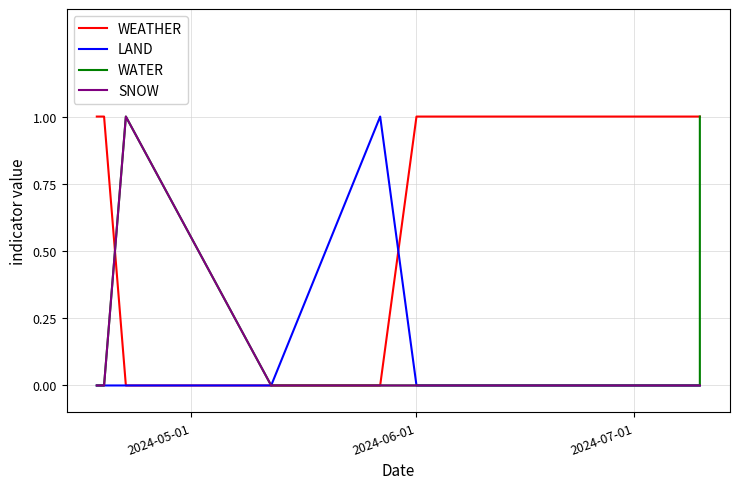

What is the total value across all series at 2024-06-01?

1